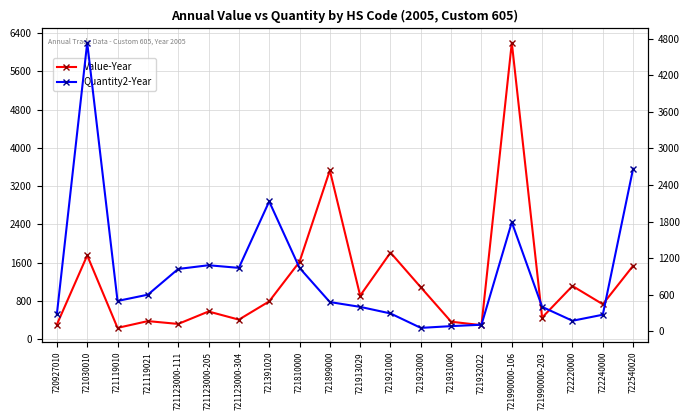

True or false: Value-Year has more than 1 interior local peaks.

True